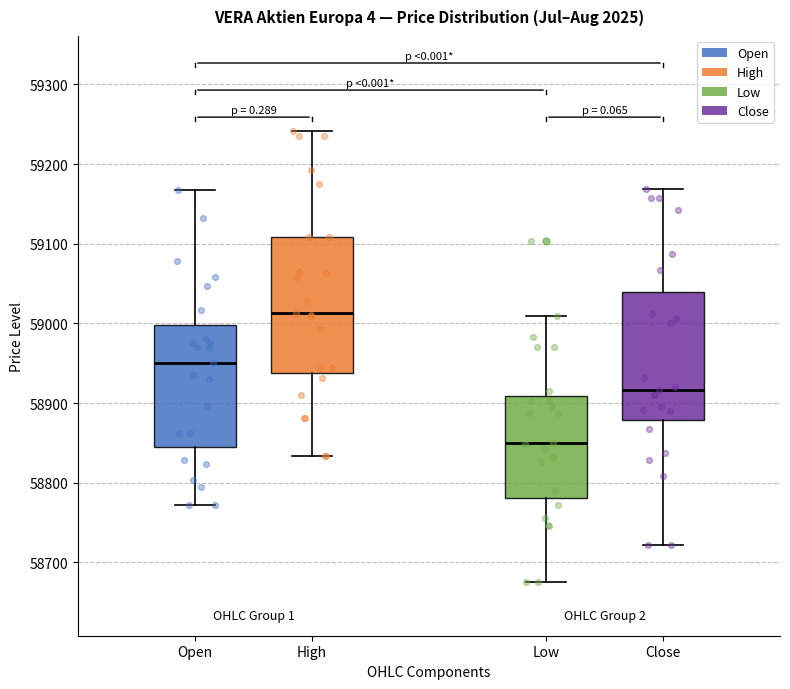

Which box's median line is the highest?

High